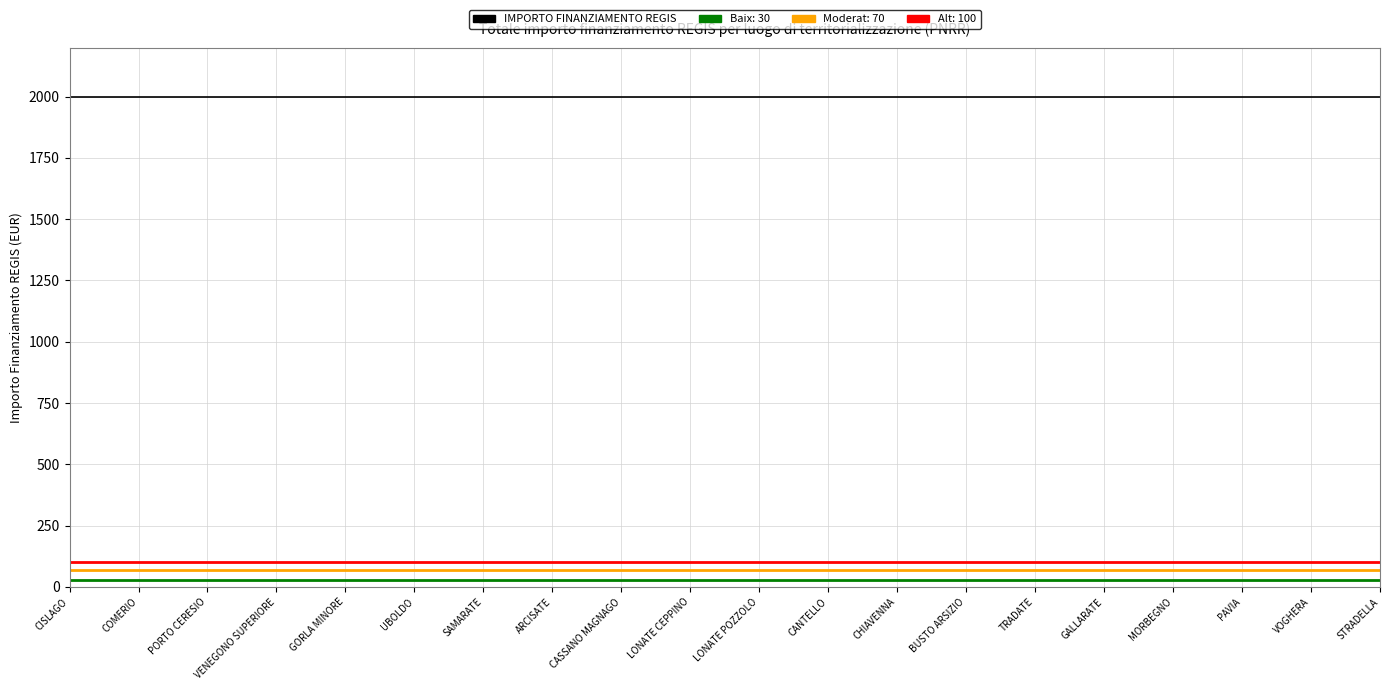

True or false: Investimento and IMPORTO FINANZIAMENTO REGIS cross at least once.

False